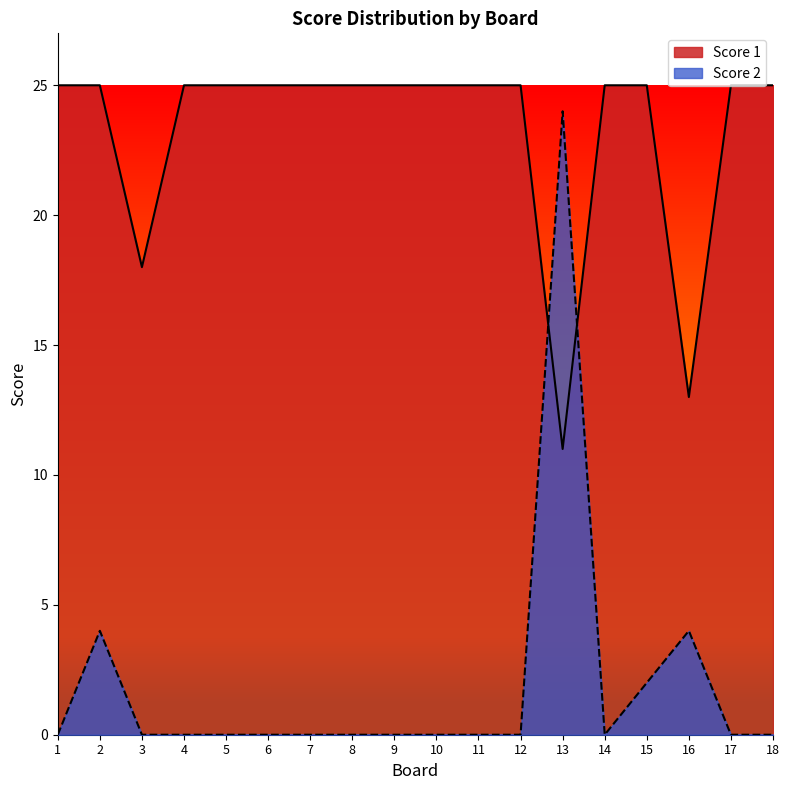

How many series are shown in this chart?

2